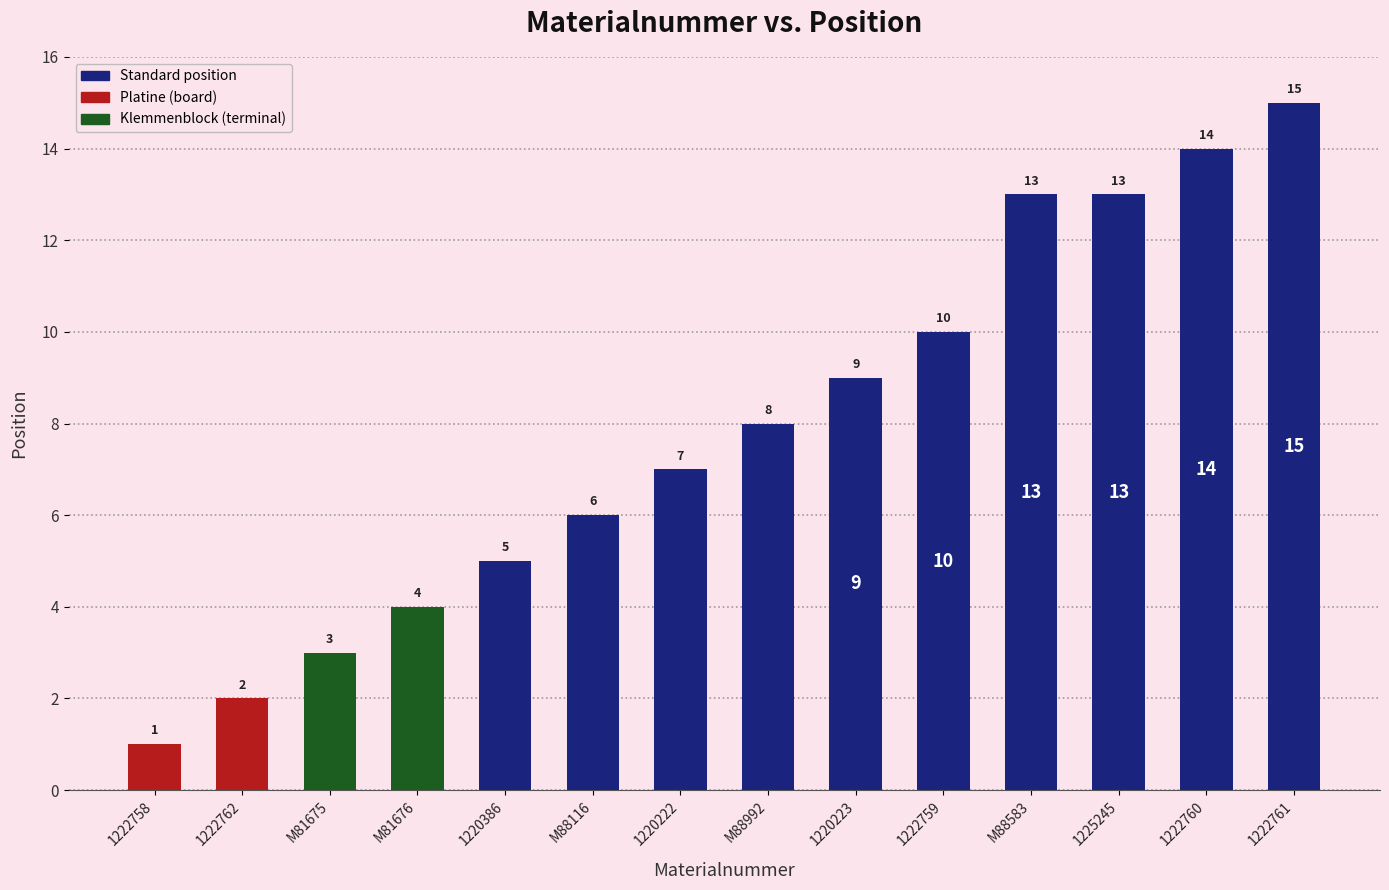

What is the difference between the maximum and minimum values?

14